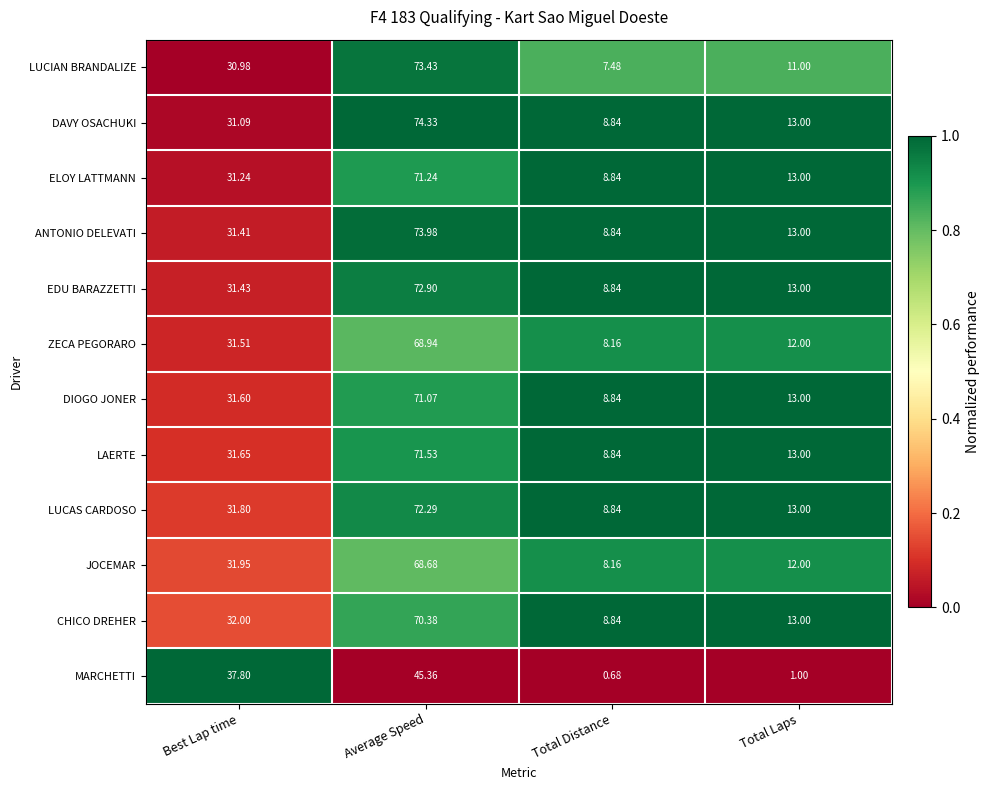

Which series has the largest range (max minus min)?

LUCIAN BRANDALIZE